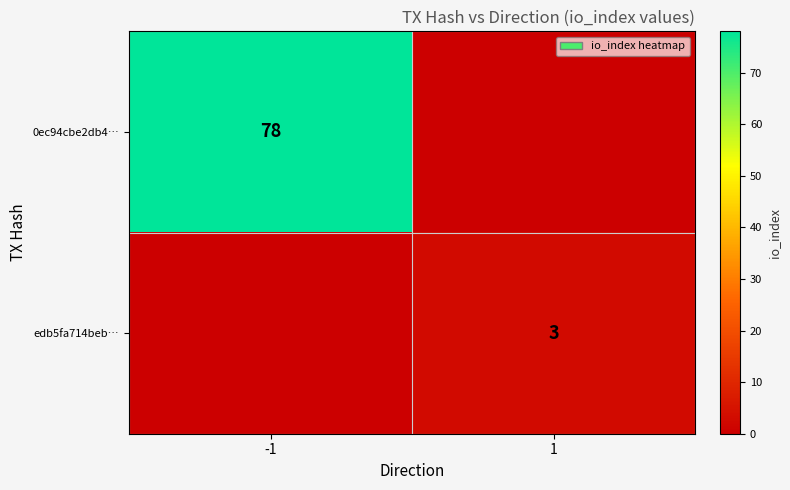

Is it true that 0ec94cbe2db4… equals 118 at -1?

False